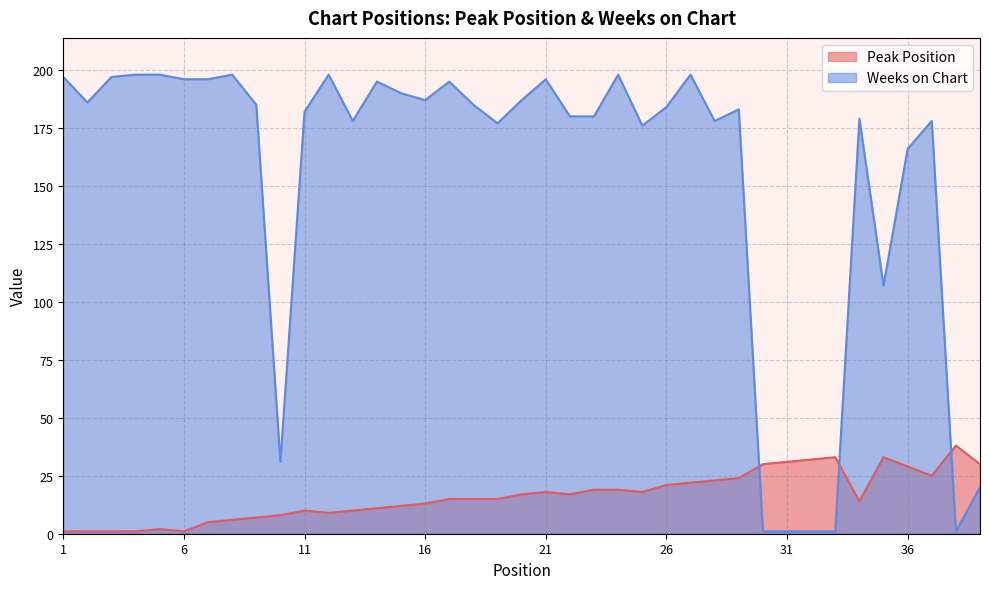

At how many categories does at least one series exceed 193?

13